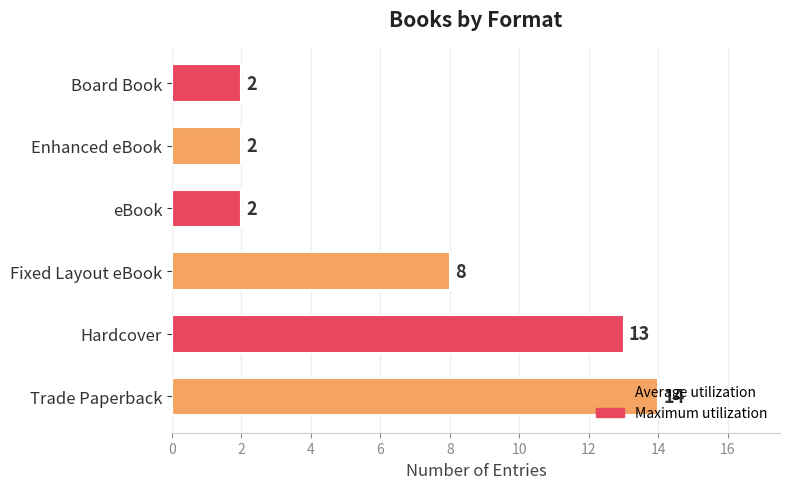

How many distinct data groups are displayed?

1